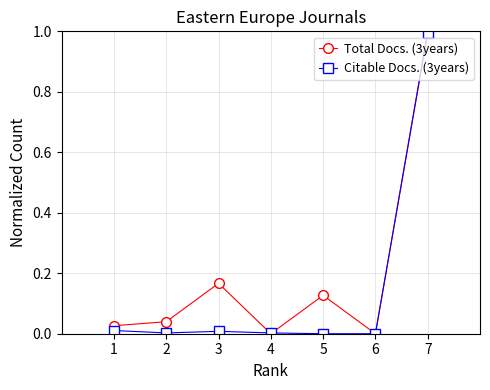

How many interior local peaks does the Total Docs. (3years) series have?

2